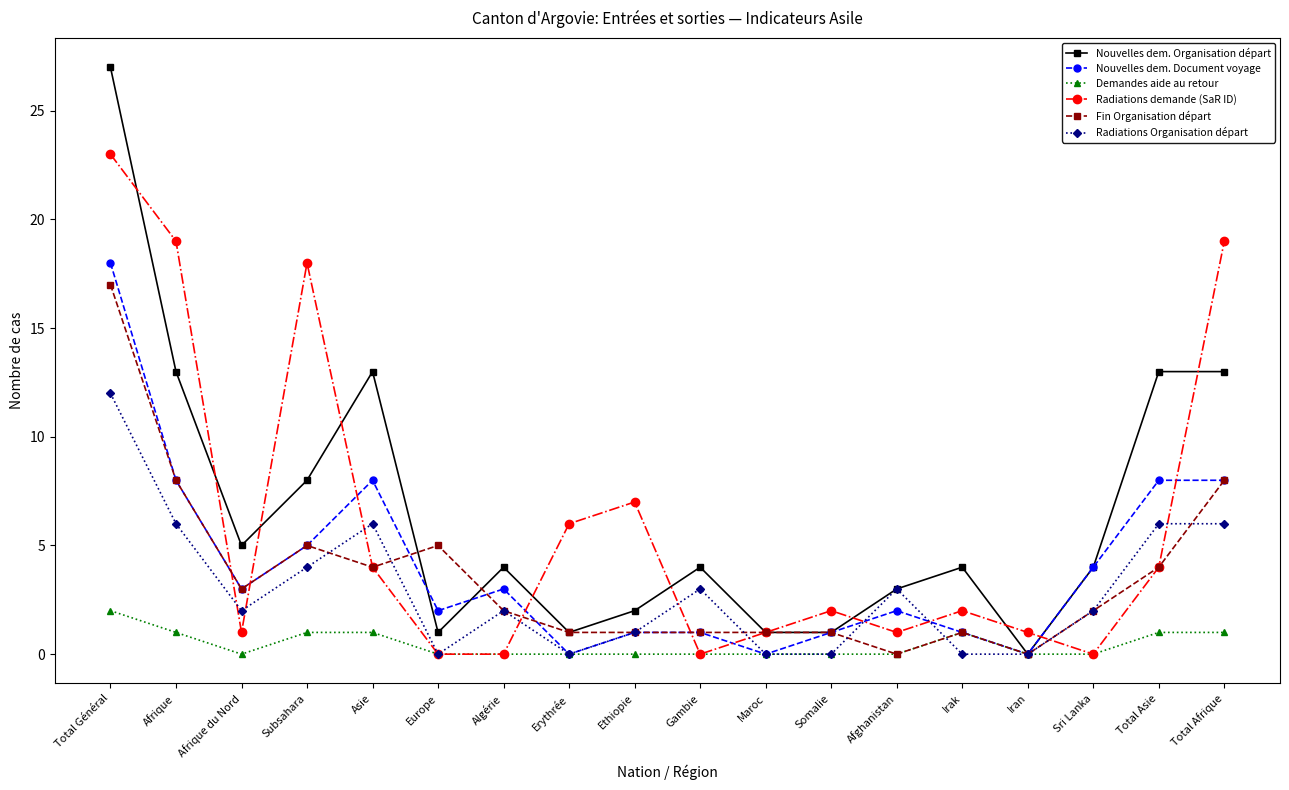

Which series has the largest total across all categories?

Nouvelles dem. Organisation départ